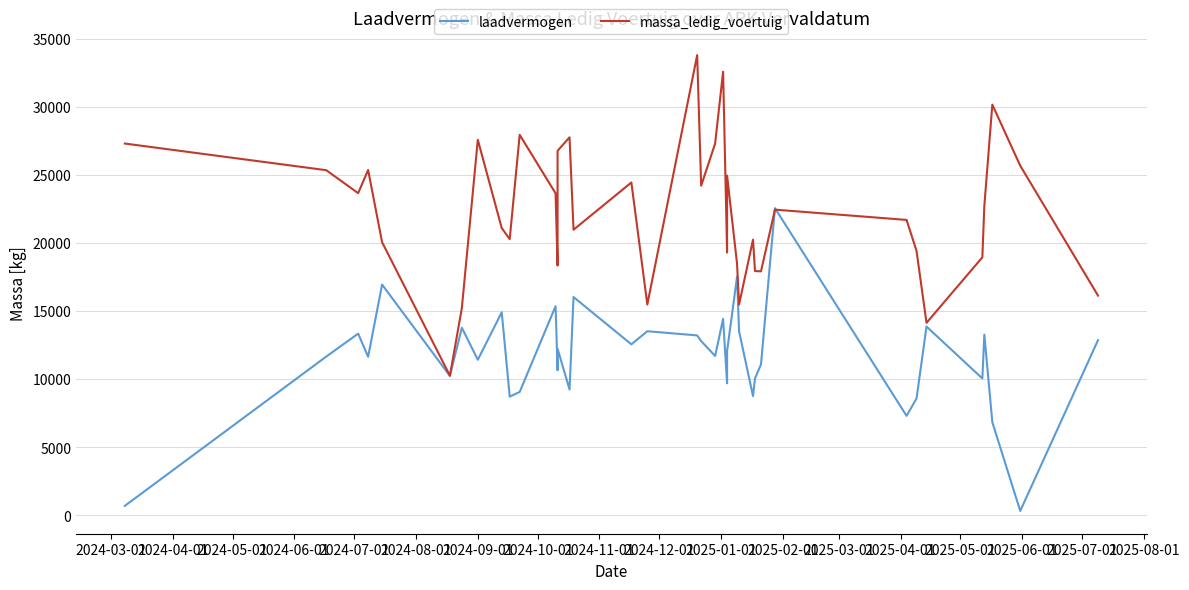

Is the value of laadvermogen at 2025-01-01 greater than the value of massa_ledig_voertuig at 37?

No